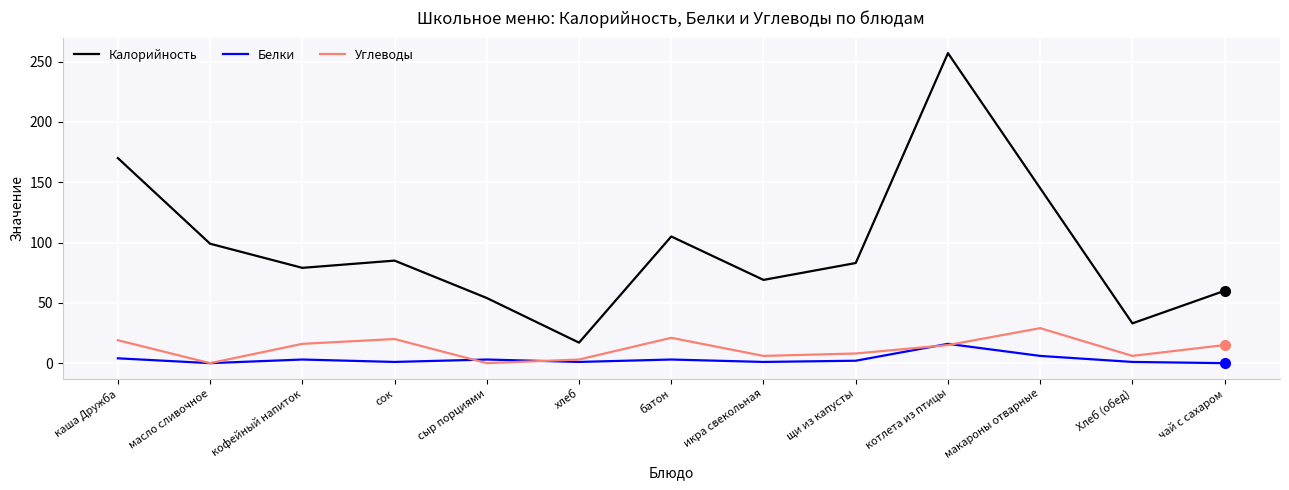

Where is the first local maximum for Калорийность?

сок